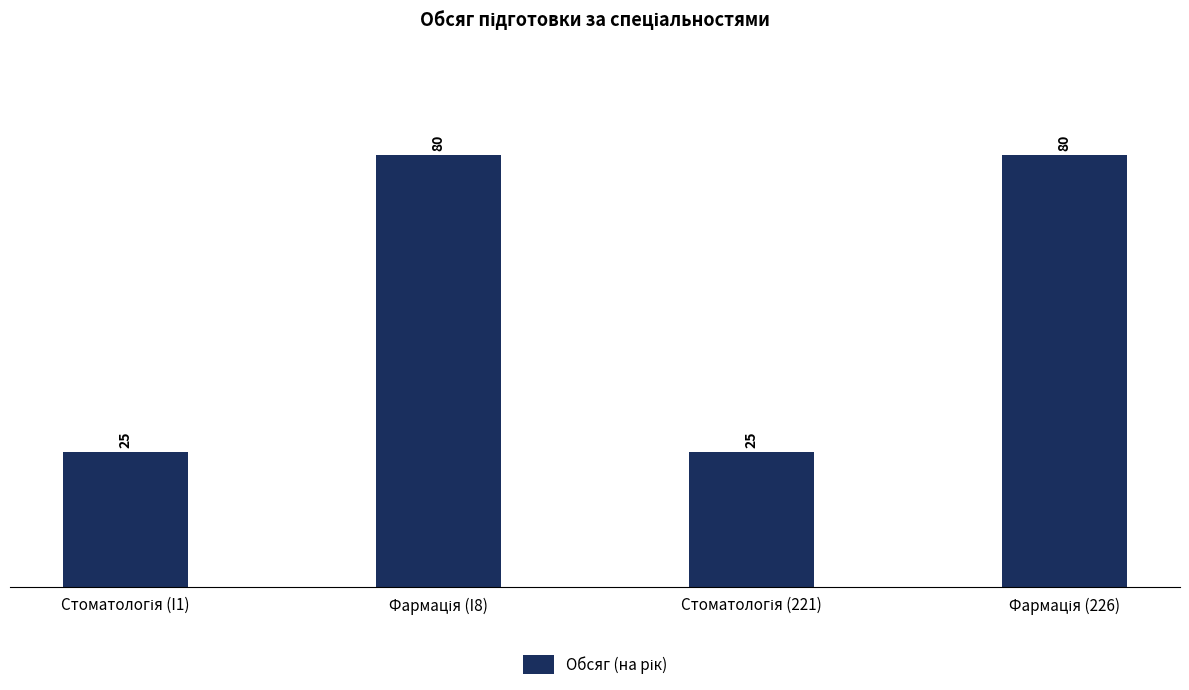

How many values are between 25 and 80?

4